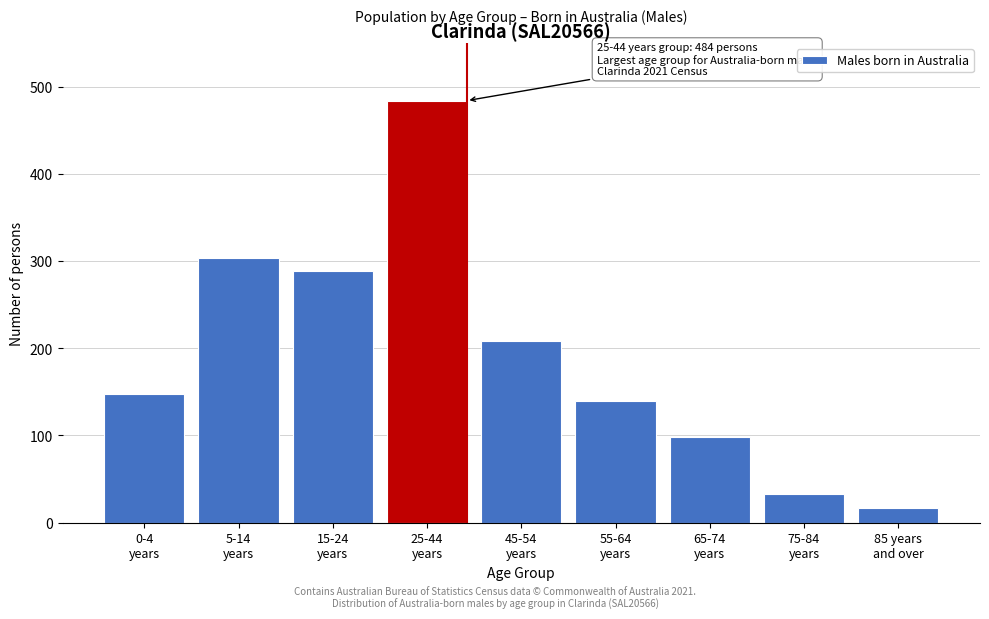

Reading left to right, what are all the values shown in this chart?

148	304	289	484	208	139	98	33	17